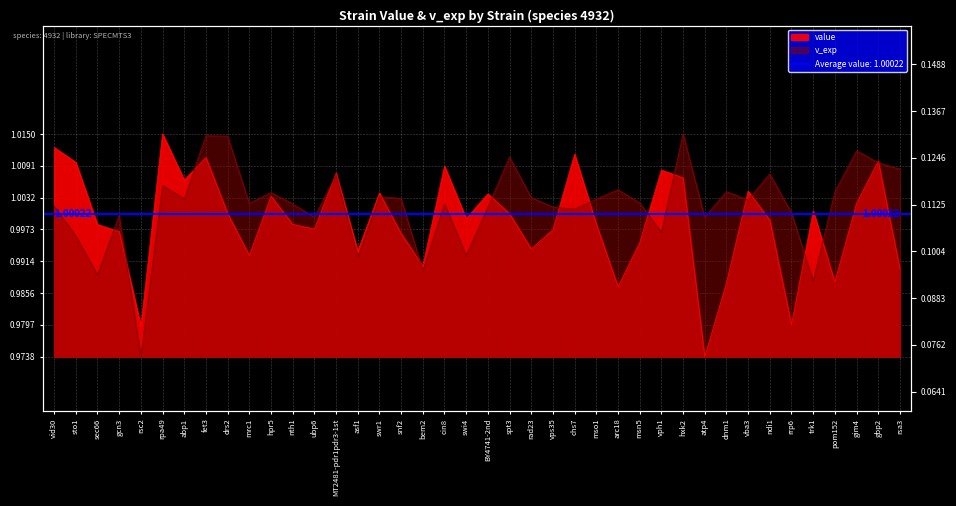

What position from the left is BY4741-2nd?

21